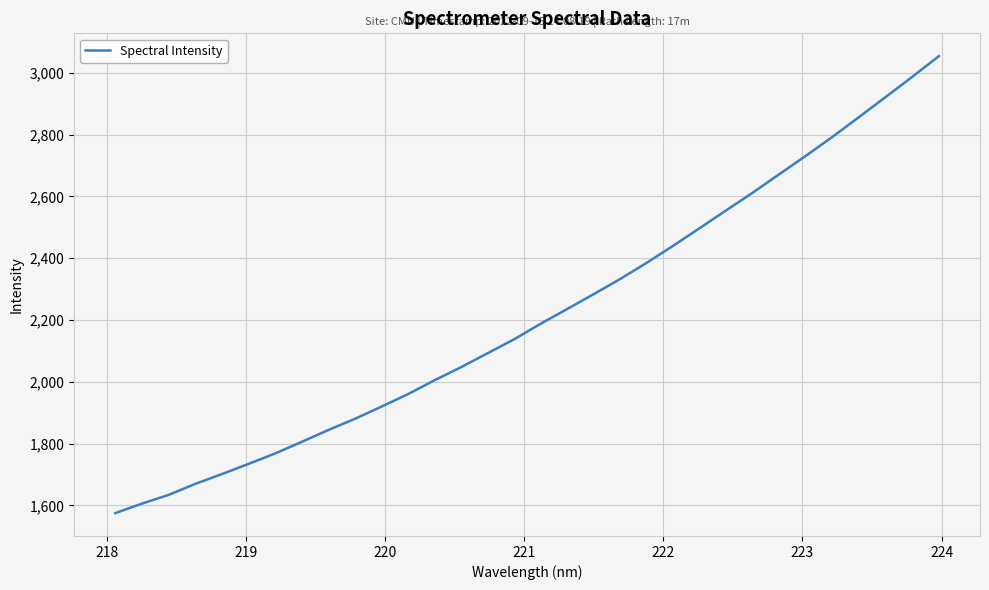

What is the sum of all values?

70924.8